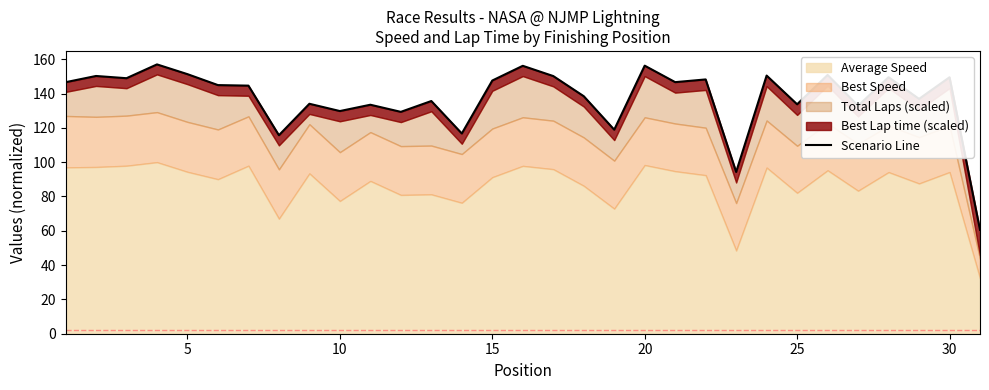

True or false: the data shows 35.7 at 21.

False